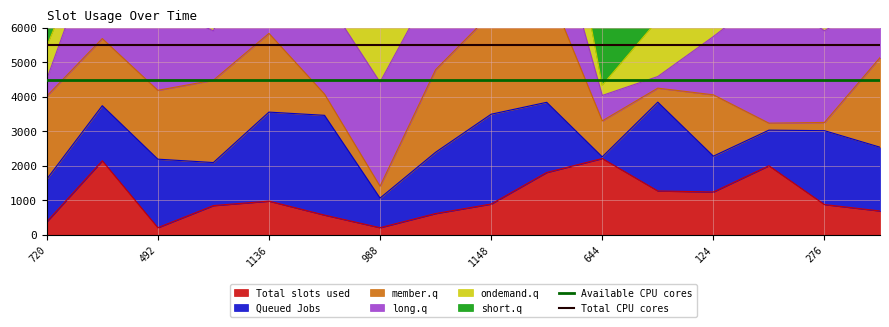

The Total slots used series shows 210 at 492. True or false?

True